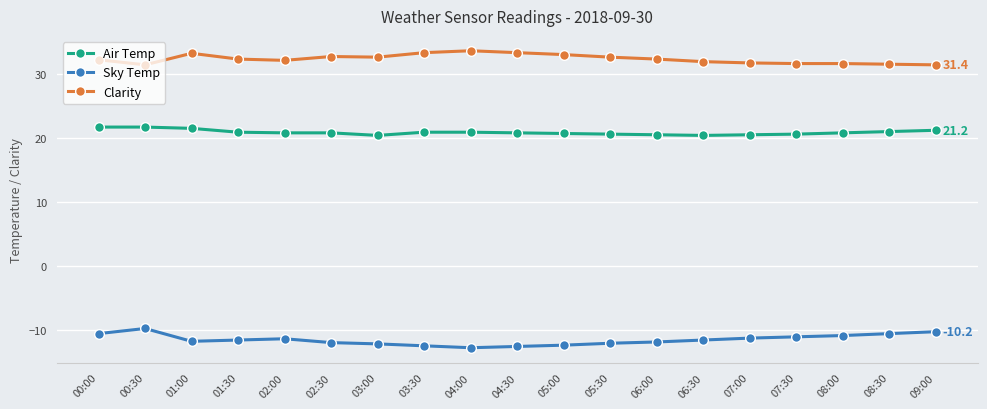

Between 00:30 and 07:00, which series saw the biggest shift?

Sky Temp